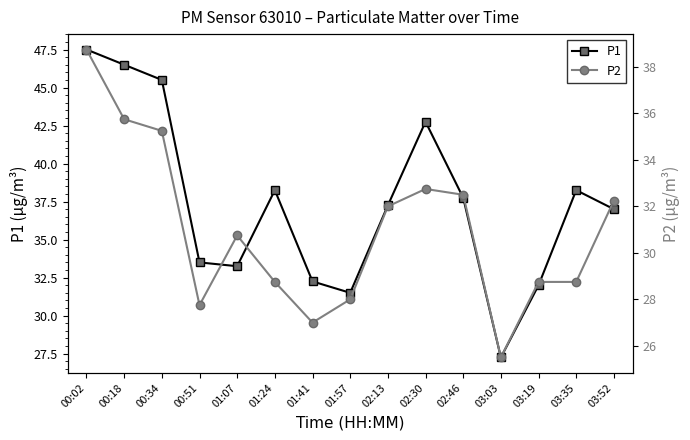

Does the chart have visible grid lines?

No